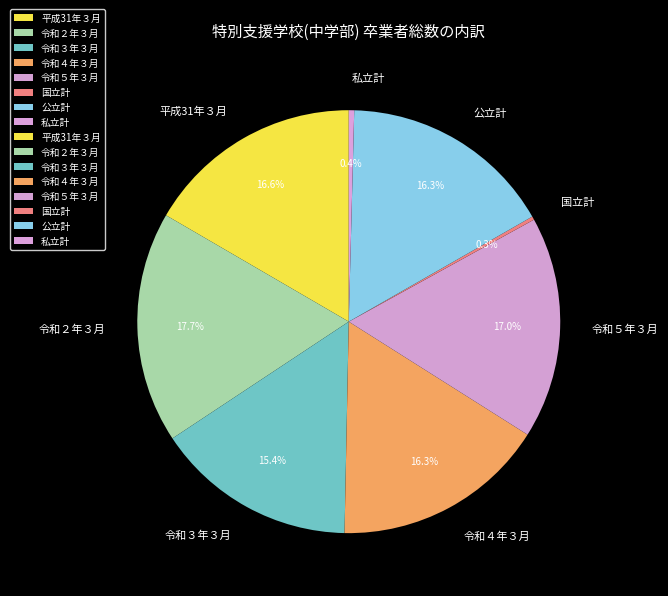

The 令和２年３月 slice represents 25% of the pie. True or false?

False